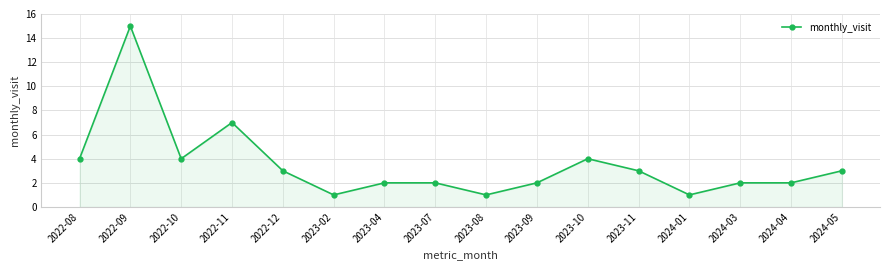

What is the value of the 3rd point from the left?

4